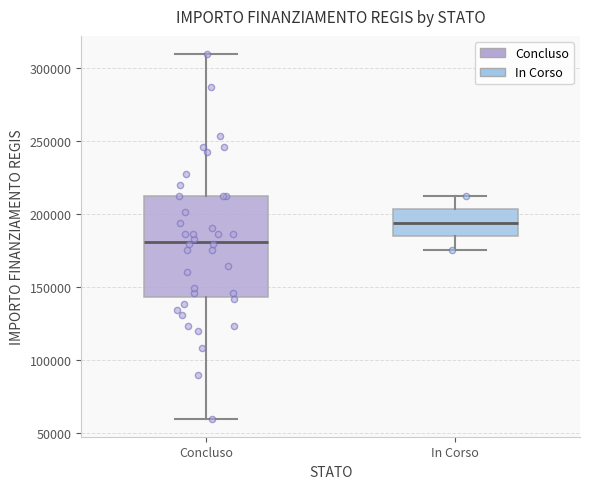

Comparing the boxes themselves (not the whiskers), which one is the tallest?

Concluso